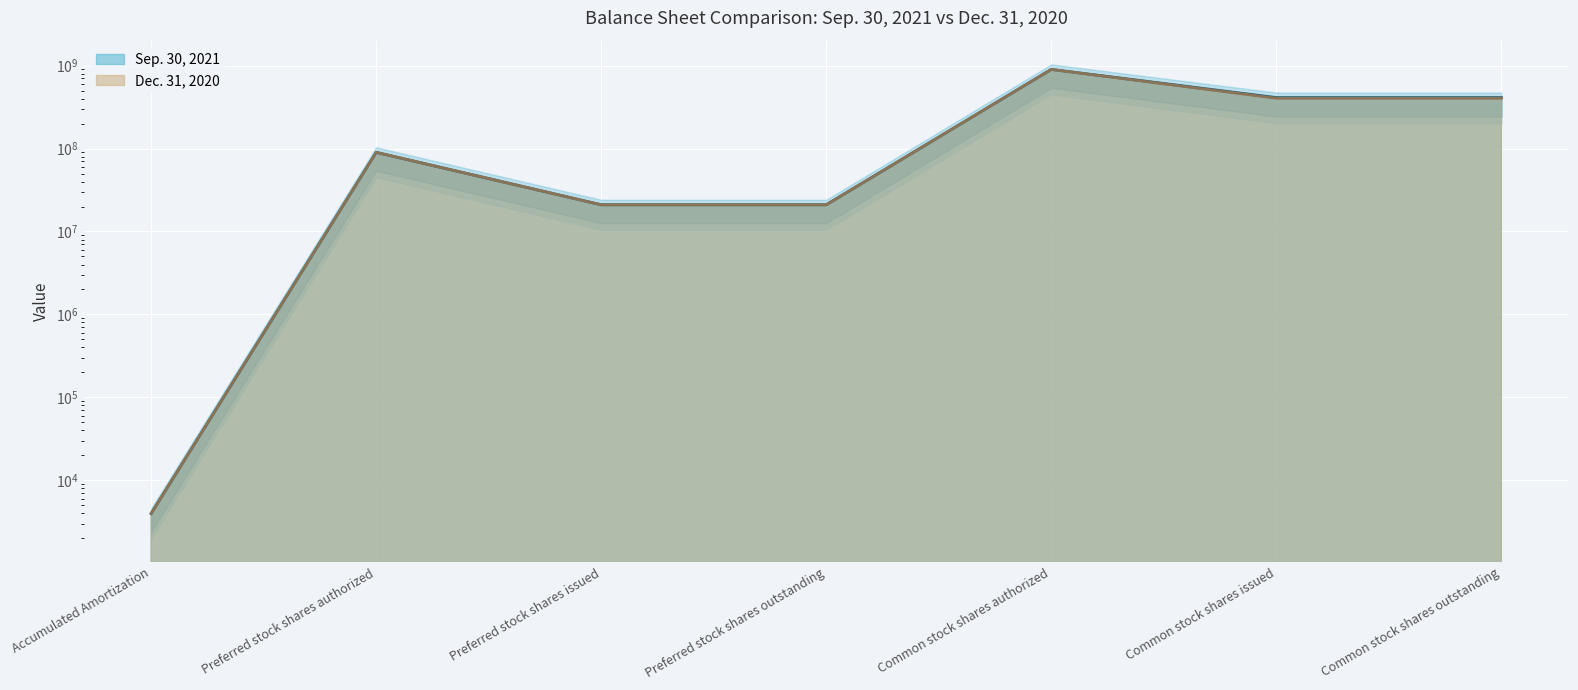

True or false: Dec. 31, 2020 and Sep. 30, 2021 intersect in this chart.

False